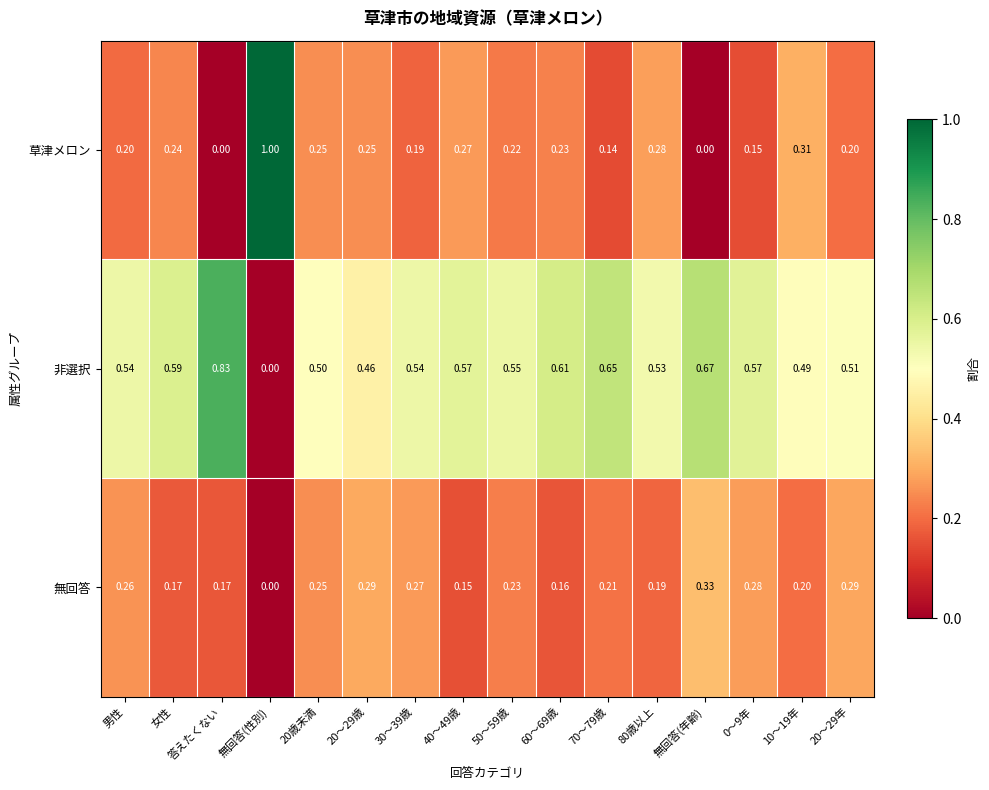

Where is 非選択 nearest to the value 0?

無回答(性別)